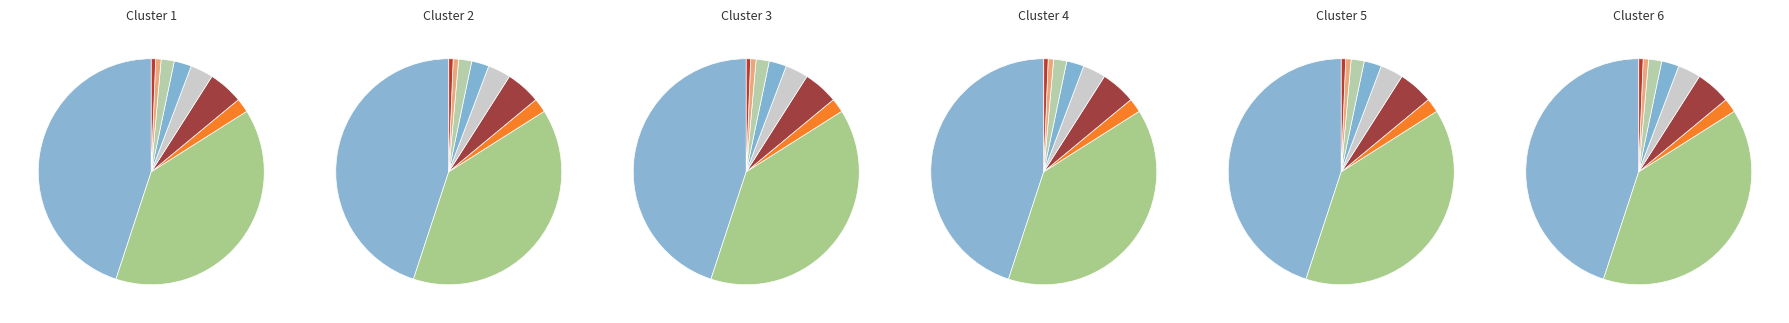

Rank the categories by value from highest to lowest.

Industrie und Handel, Handwerk, Landwirtschaft, Freie Berufe - Ärzte, Freie Berufe - Zahnärzte, Öffentlicher Dienst, Freie Berufe - Steuerberater, Freie Berufe - Juristen, Freie Berufe - Tierärzte